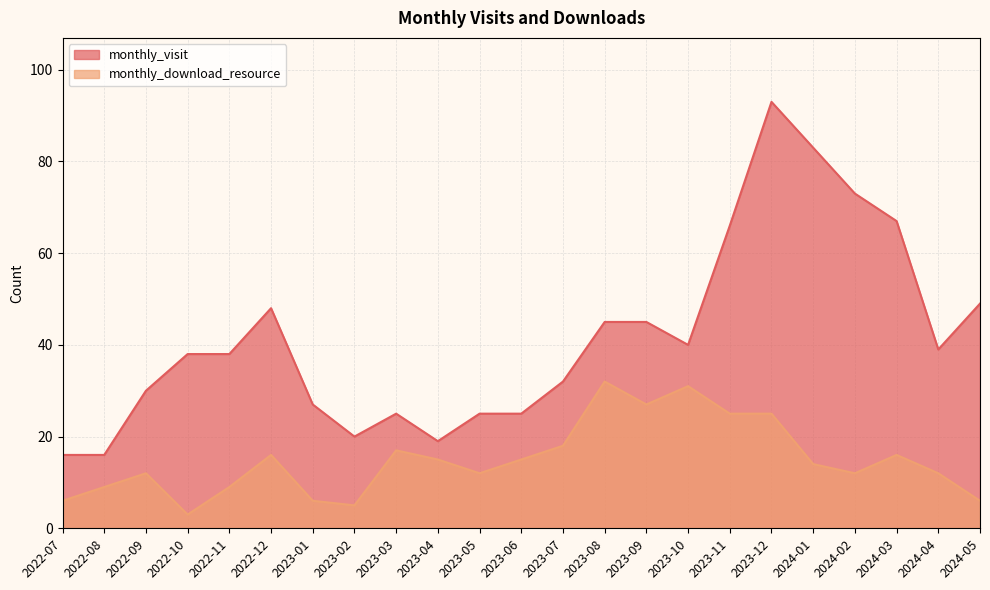

What is the difference between the second highest and second lowest values in the monthly_visit series?

67